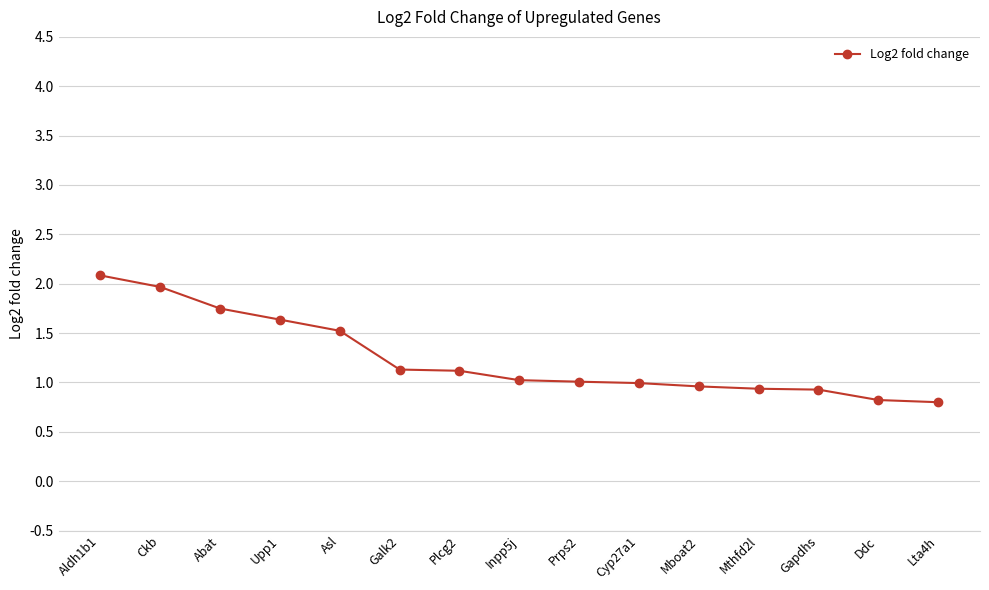

What value does the data have at Mthfd2l?

0.9